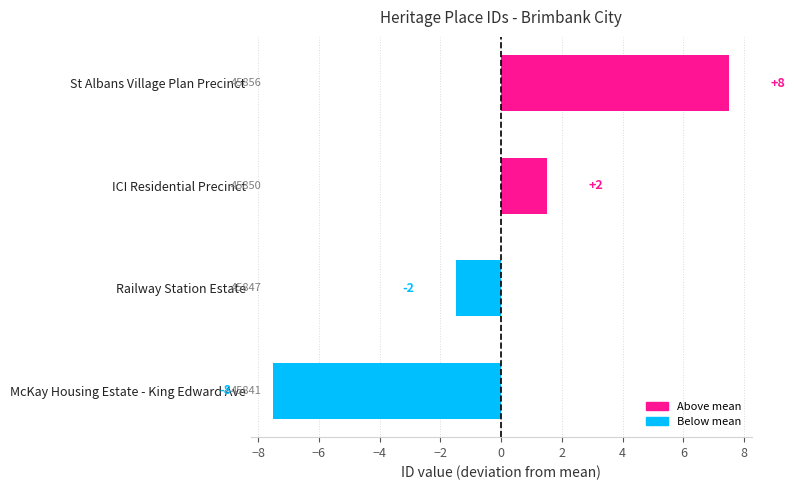

What is the sum of the values at McKay Housing Estate - King Edward Ave and Railway Station Estate?

-9.0